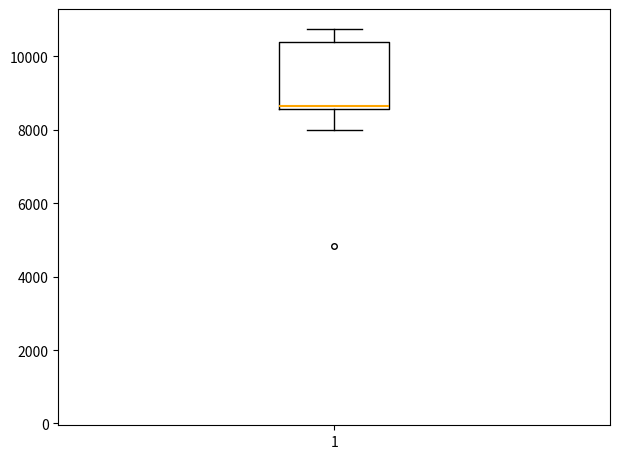

Where is the lower edge of the box at x = 1 on the y-axis? The values are not printed on the chart, so give them approximately, as read against the axis.

8600